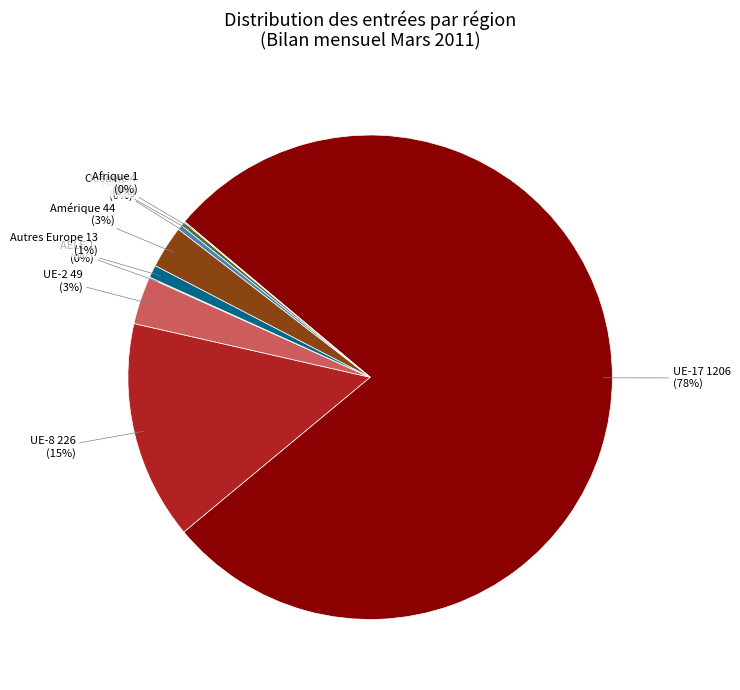

To the nearest percent, what is the average slice percentage?

11%